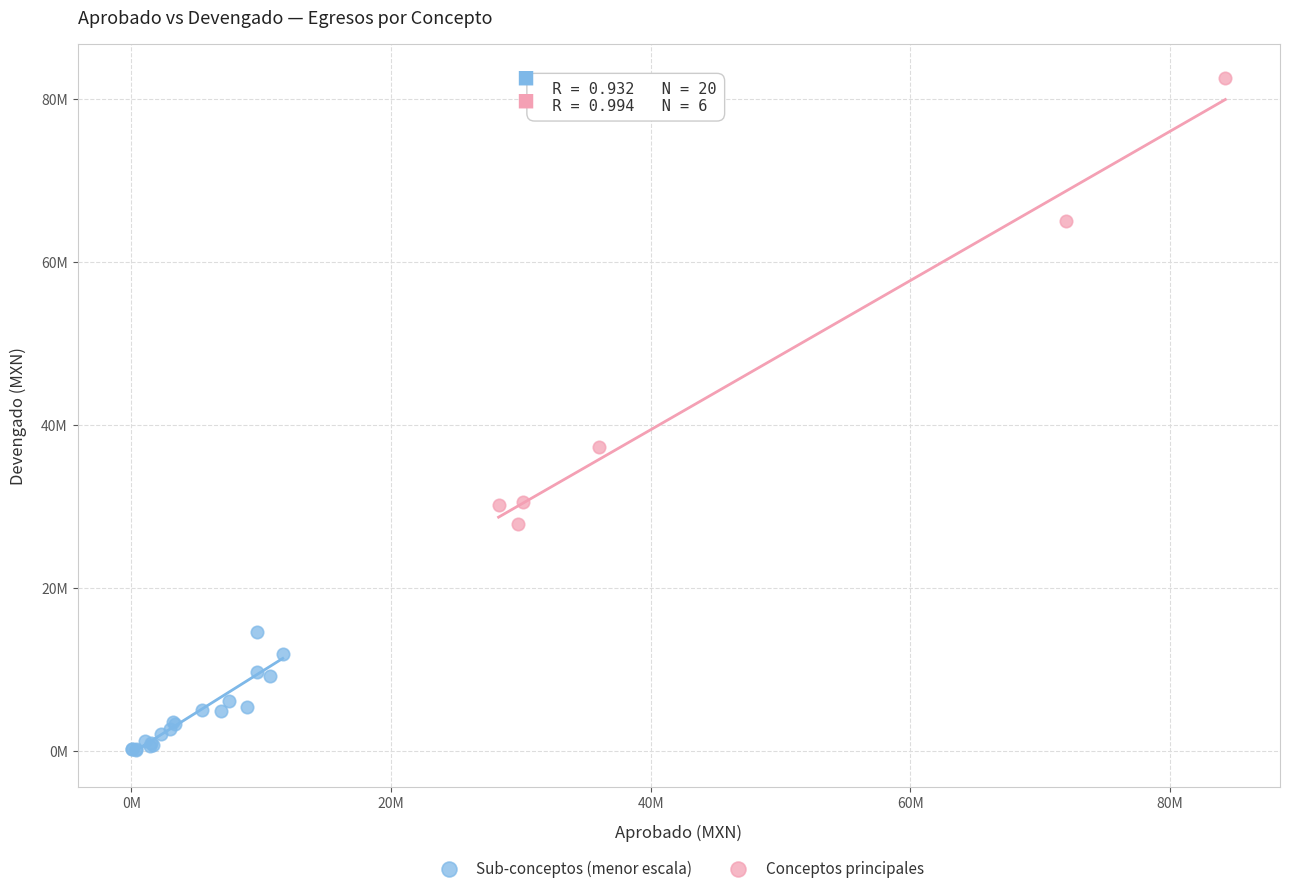

What are all the series names shown in the legend?

Sub-conceptos (menor escala), Conceptos principales